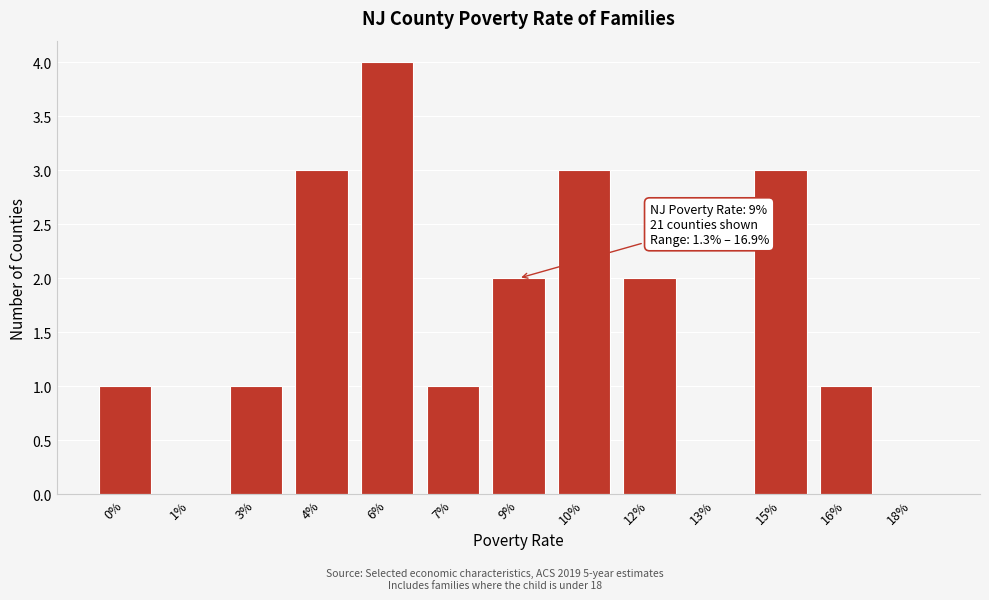

Which category has the highest value across all series?

6%